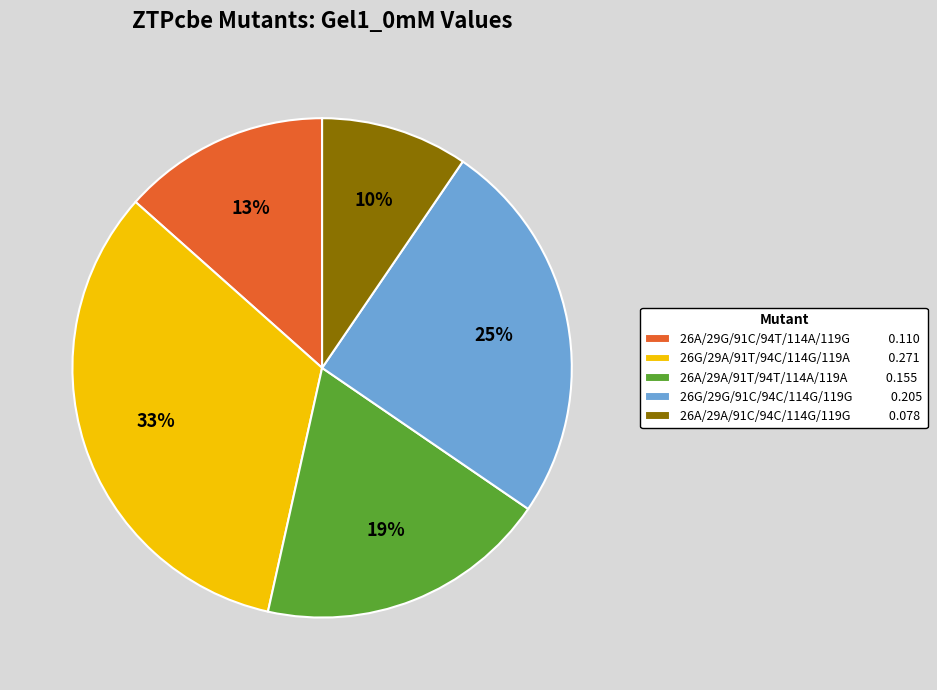

To the nearest percent, what percentage of the pie is 26A/29A/91T/94T/114A/119A 0.155?

19%